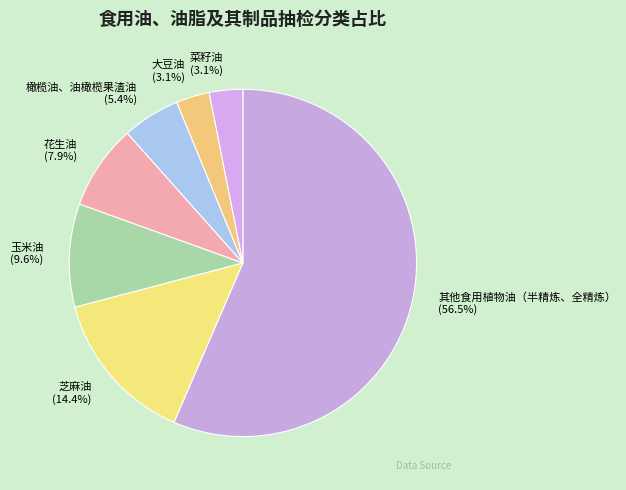

Does 菜籽油 represent more than half of the total?

No